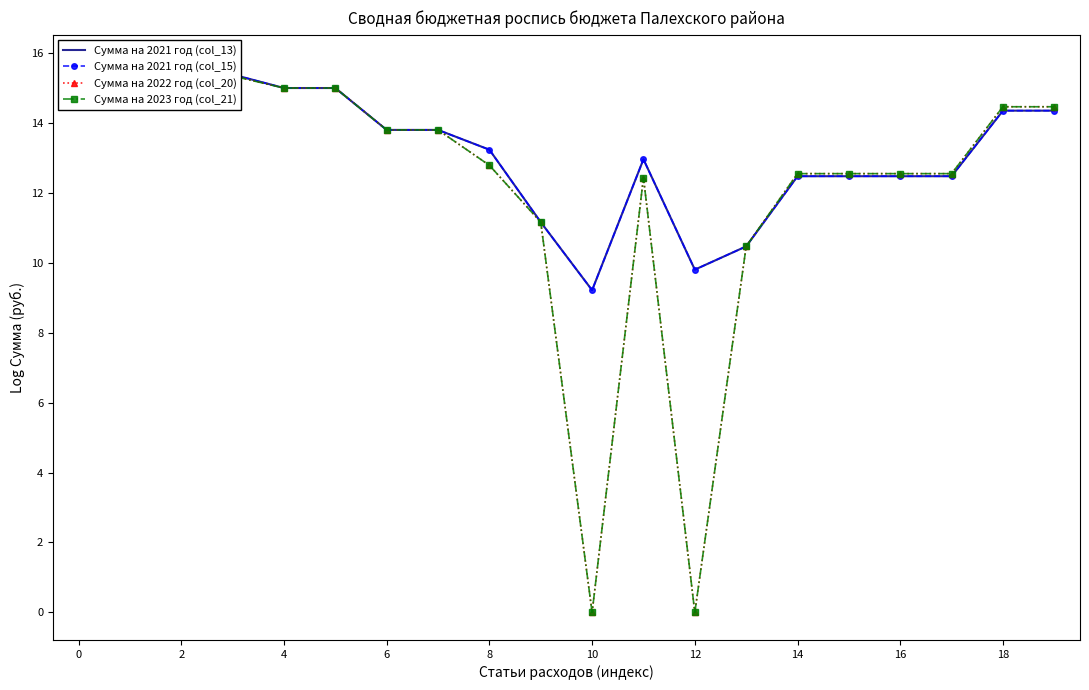

What is the sum of all Сумма на 2022 год (col_20) values?

245.3